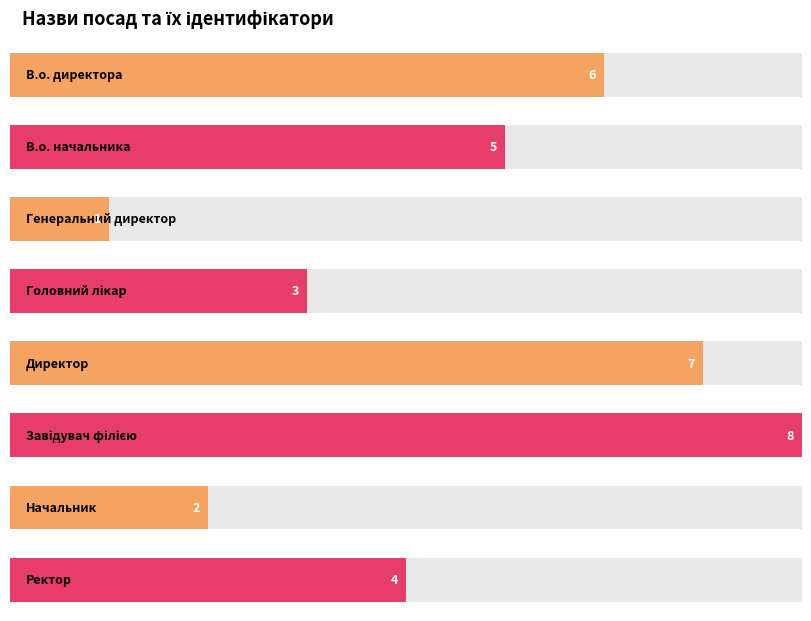

What is the greatest value displayed?

8